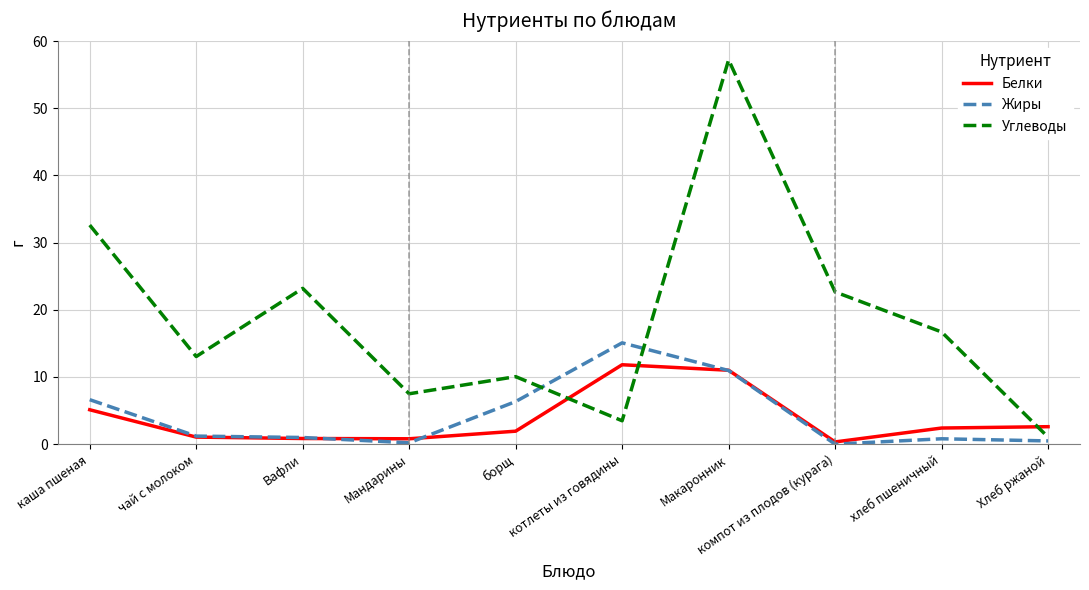

Where is the first local maximum for Углеводы?

Вафли